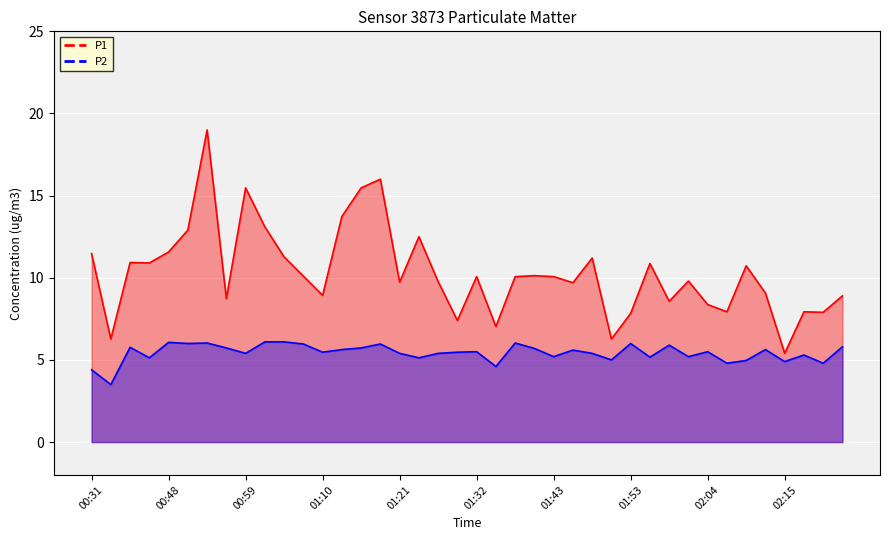

List the series in order of their peak value, highest first.

P1, P2